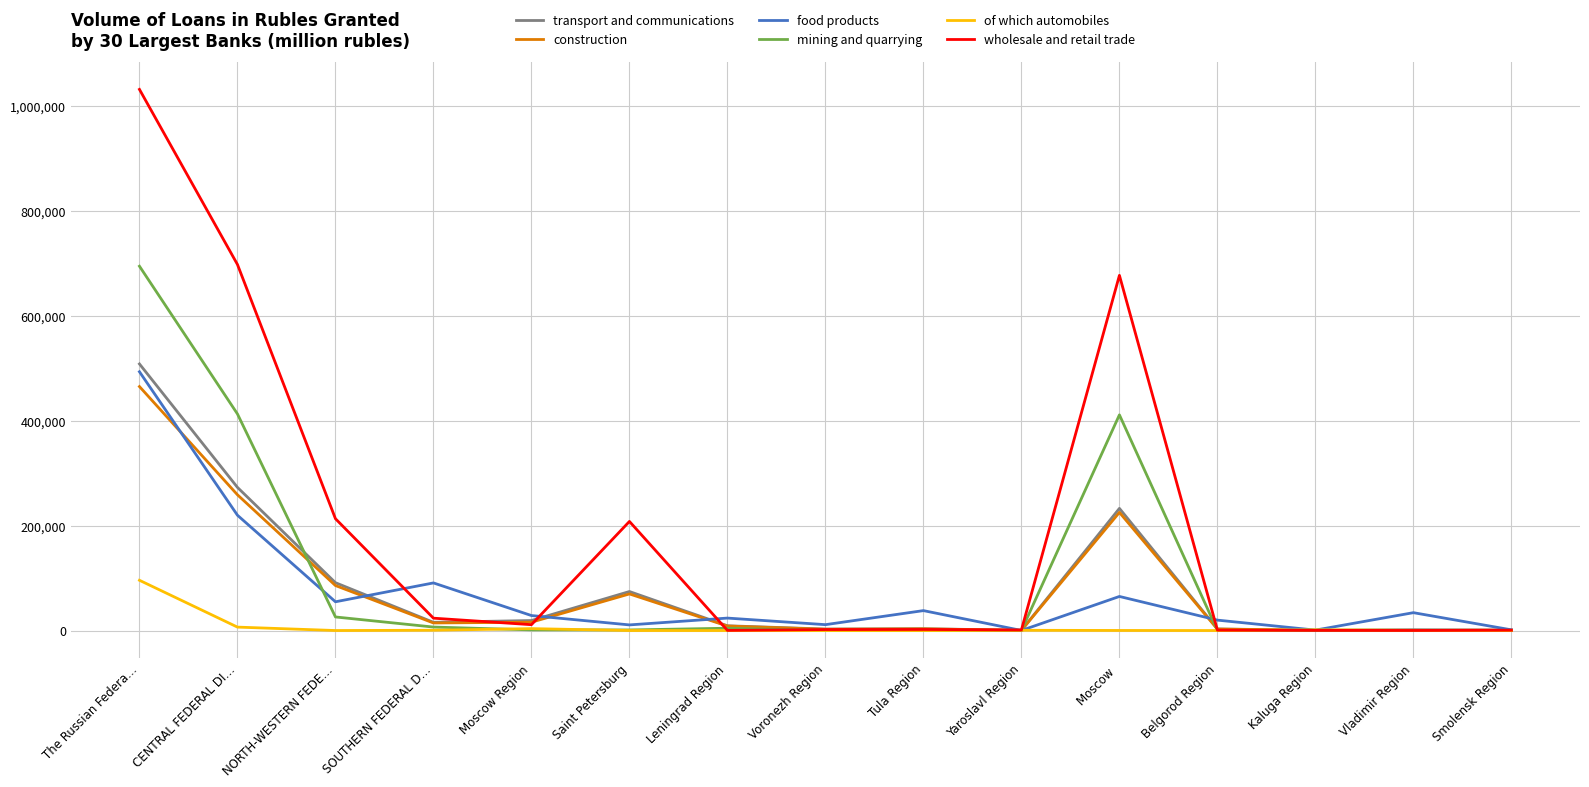

Between which two adjacent categories do food products and construction first intersect?

The Russian Federa… and CENTRAL FEDERAL DI…